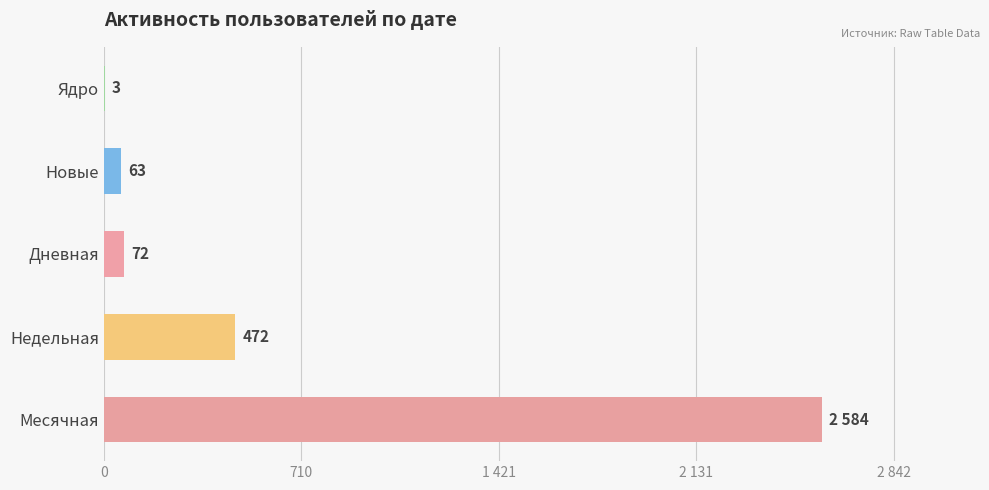

Which series has the largest total across all categories?

Месячная